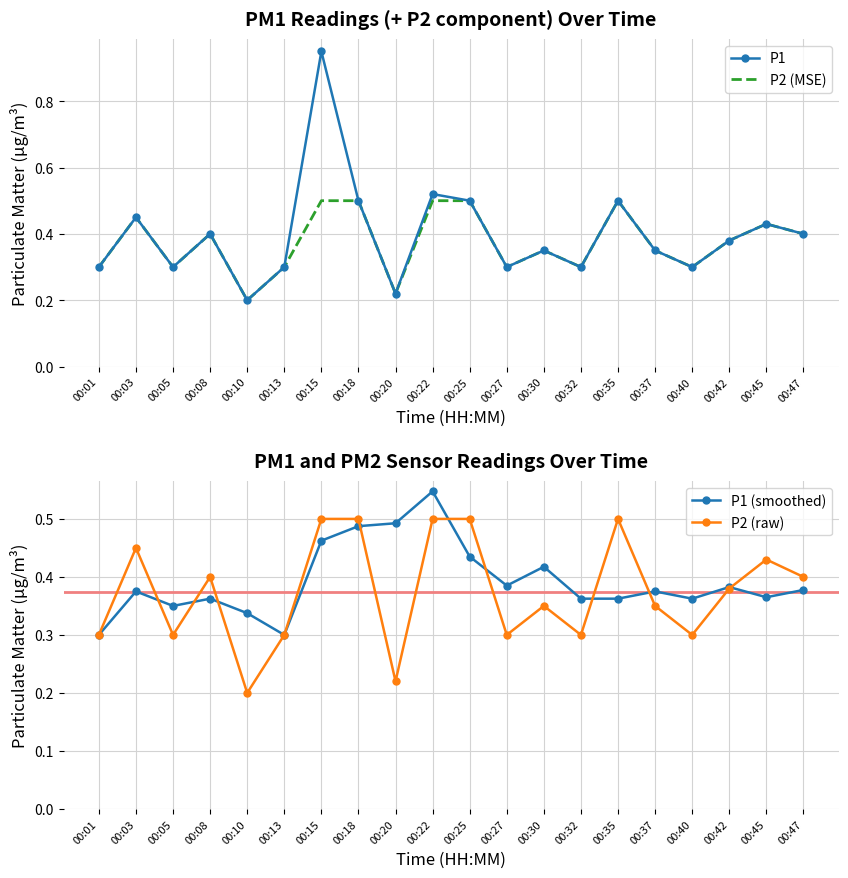

After their last crossing, which series has the higher values: P1 or P1 (smoothed)?

P1